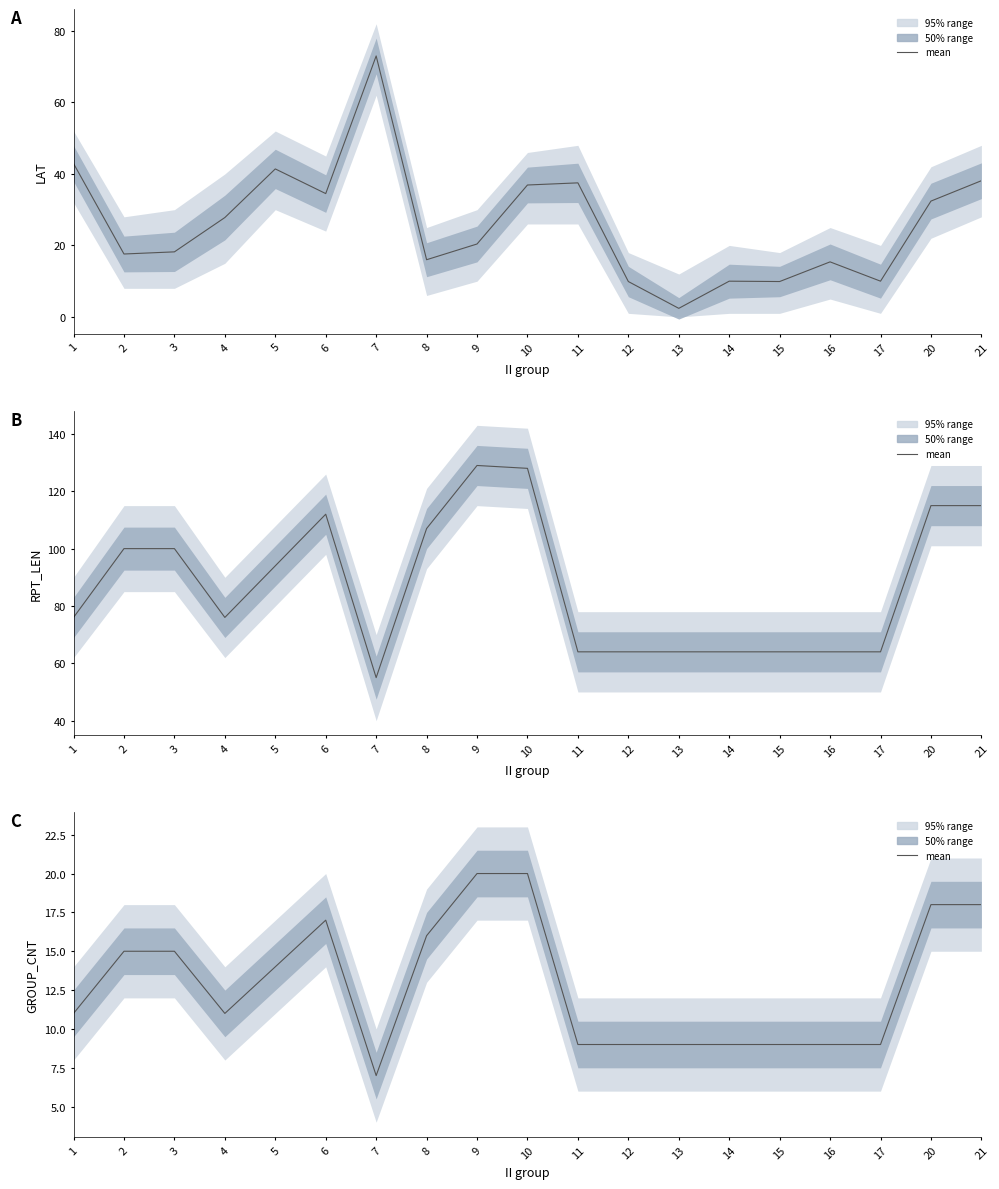

True or false: the data shows 15 at 2.

True